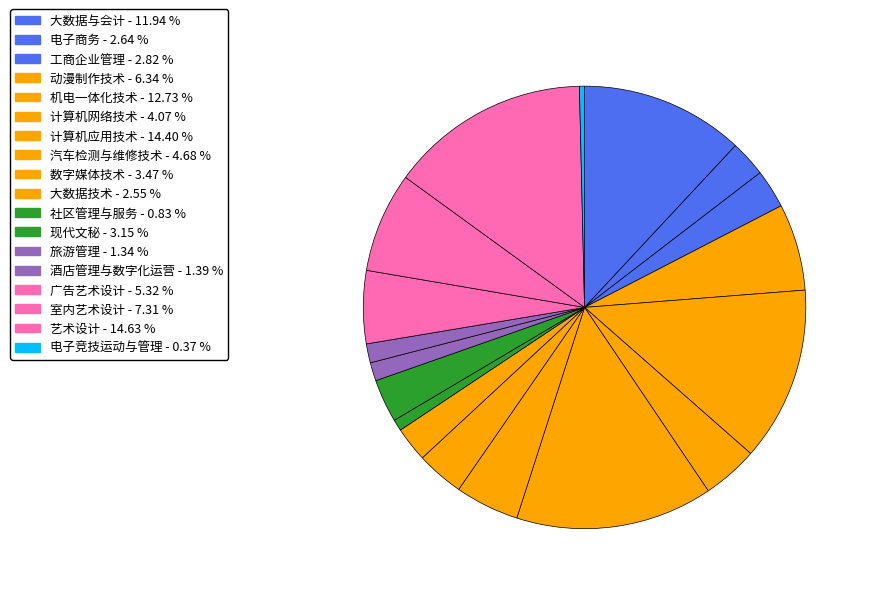

How many slices are in this pie chart?

18